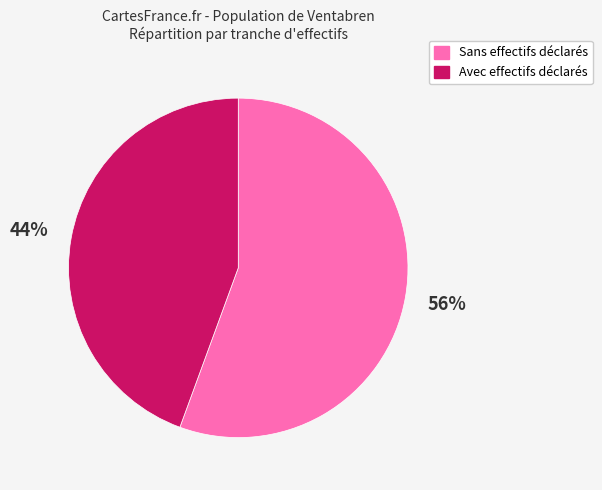

Does any single category account for the majority?

Yes